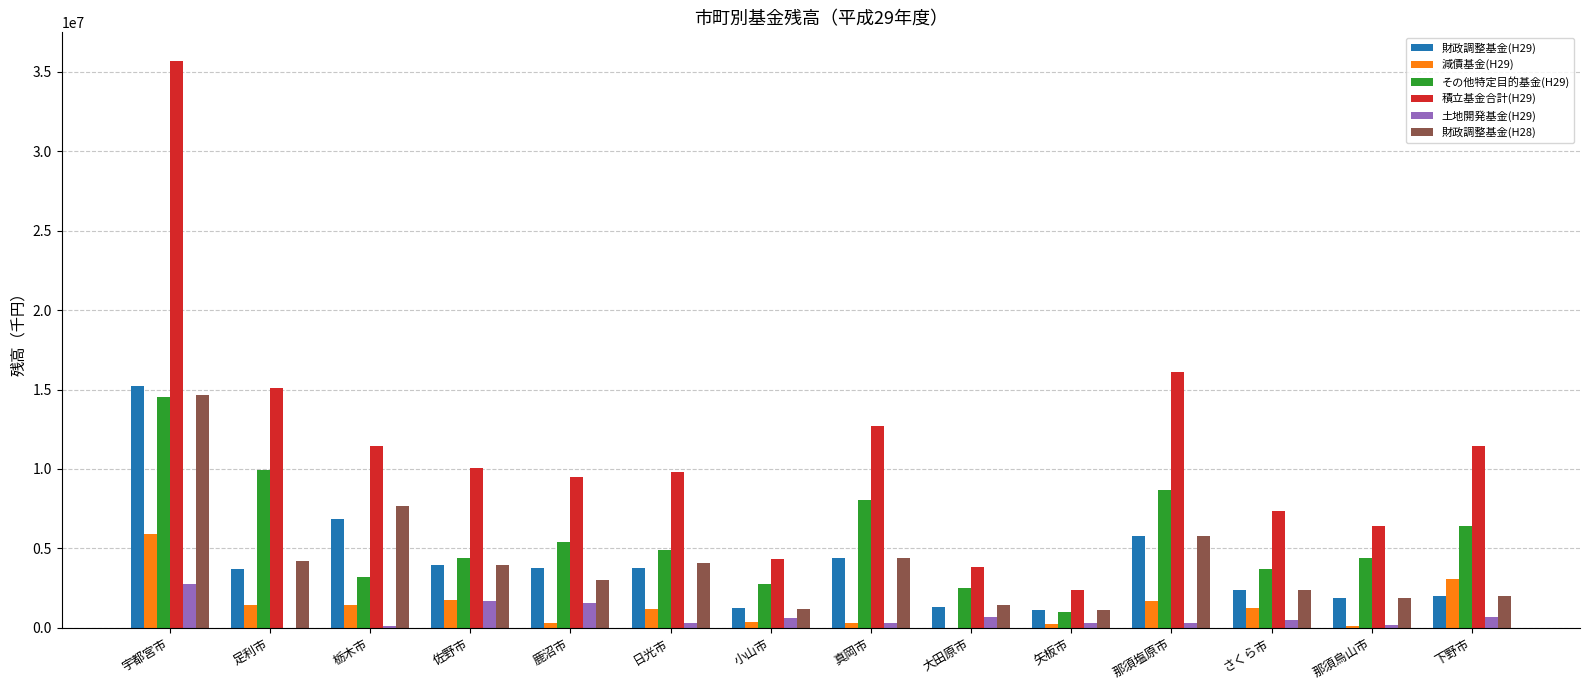

What is the spread (max minus min) of values at 栃木市?

11314999